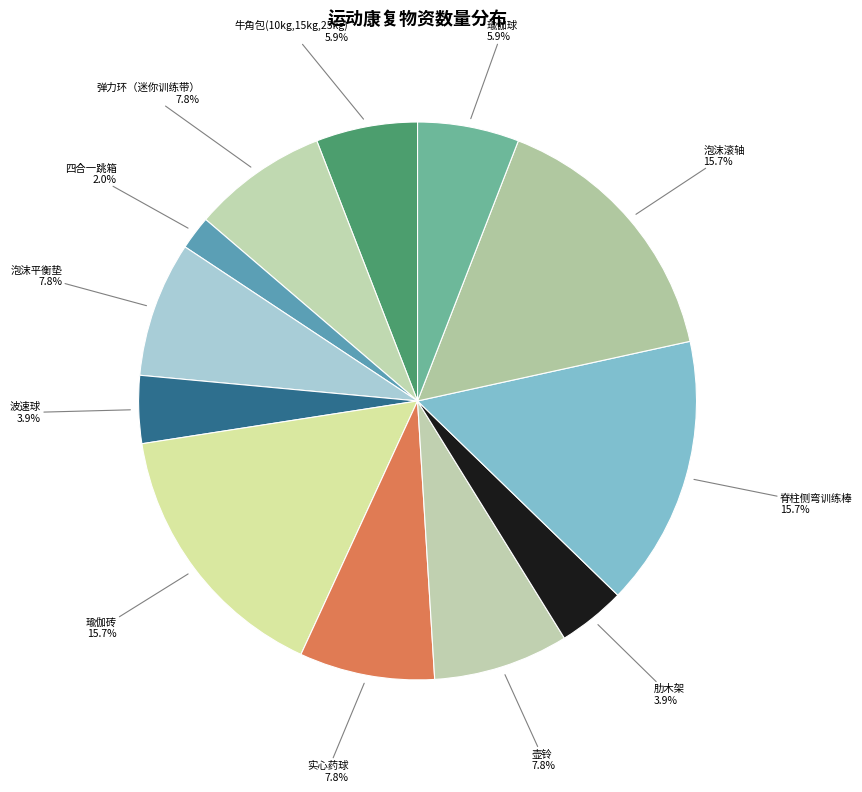

Count the number of slices in the pie.

12